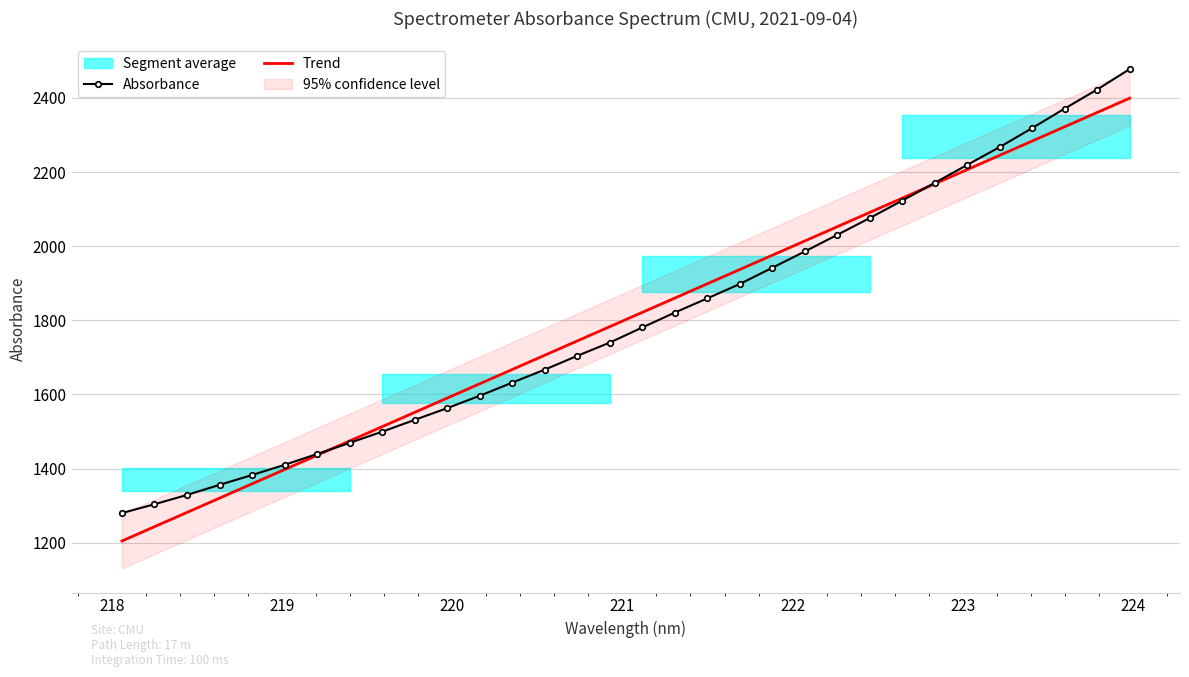

What is the minimum value for Absorbance?

1279.9